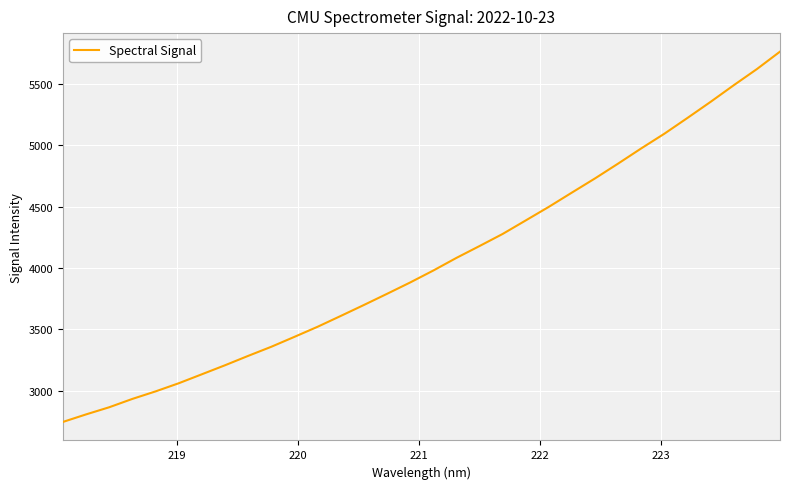

What is the difference between the maximum and second lowest values?

2952.7